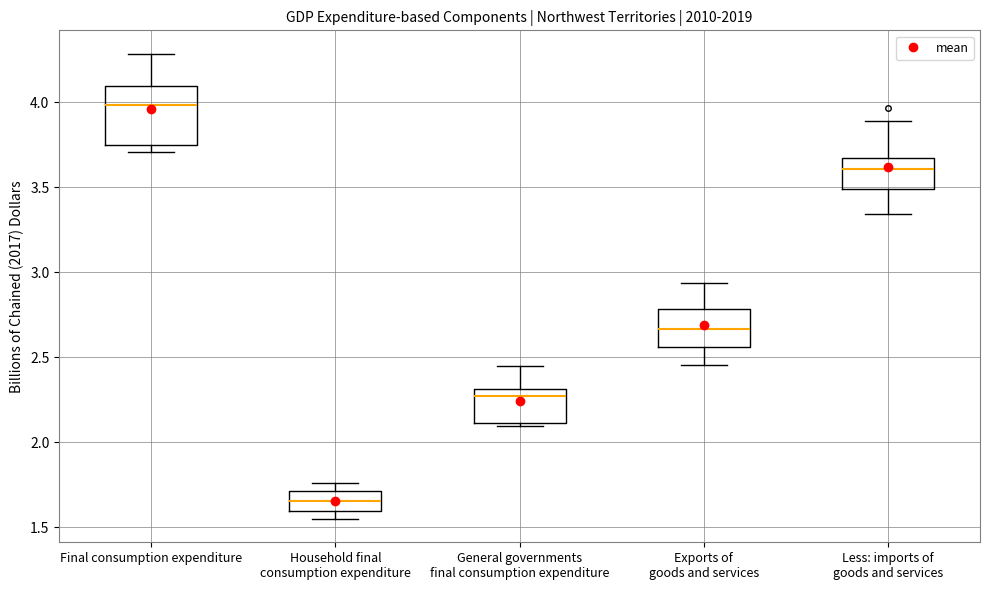

Comparing the boxes themselves (not the whiskers), which one is the tallest?

Final consumption expenditure